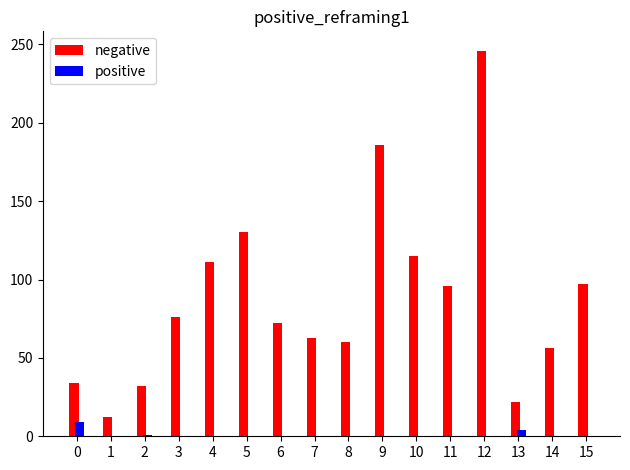

Are the bars grouped side by side (vs. stacked)?

Yes